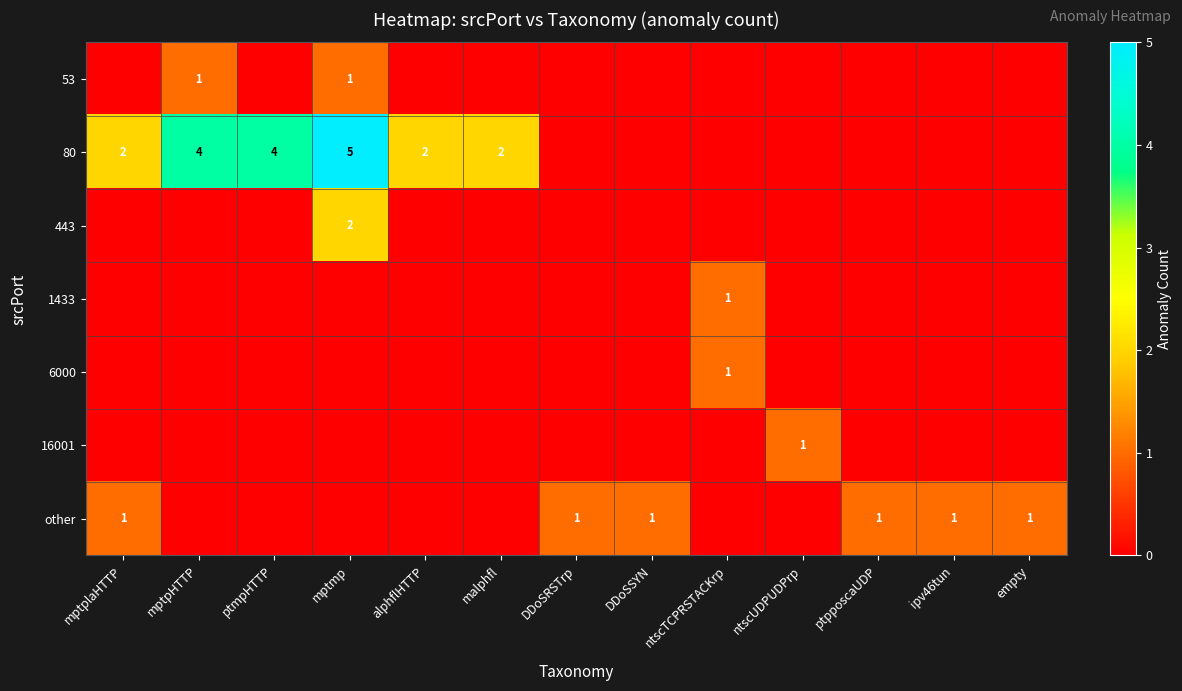

Which category has the highest value across all series?

mptmp